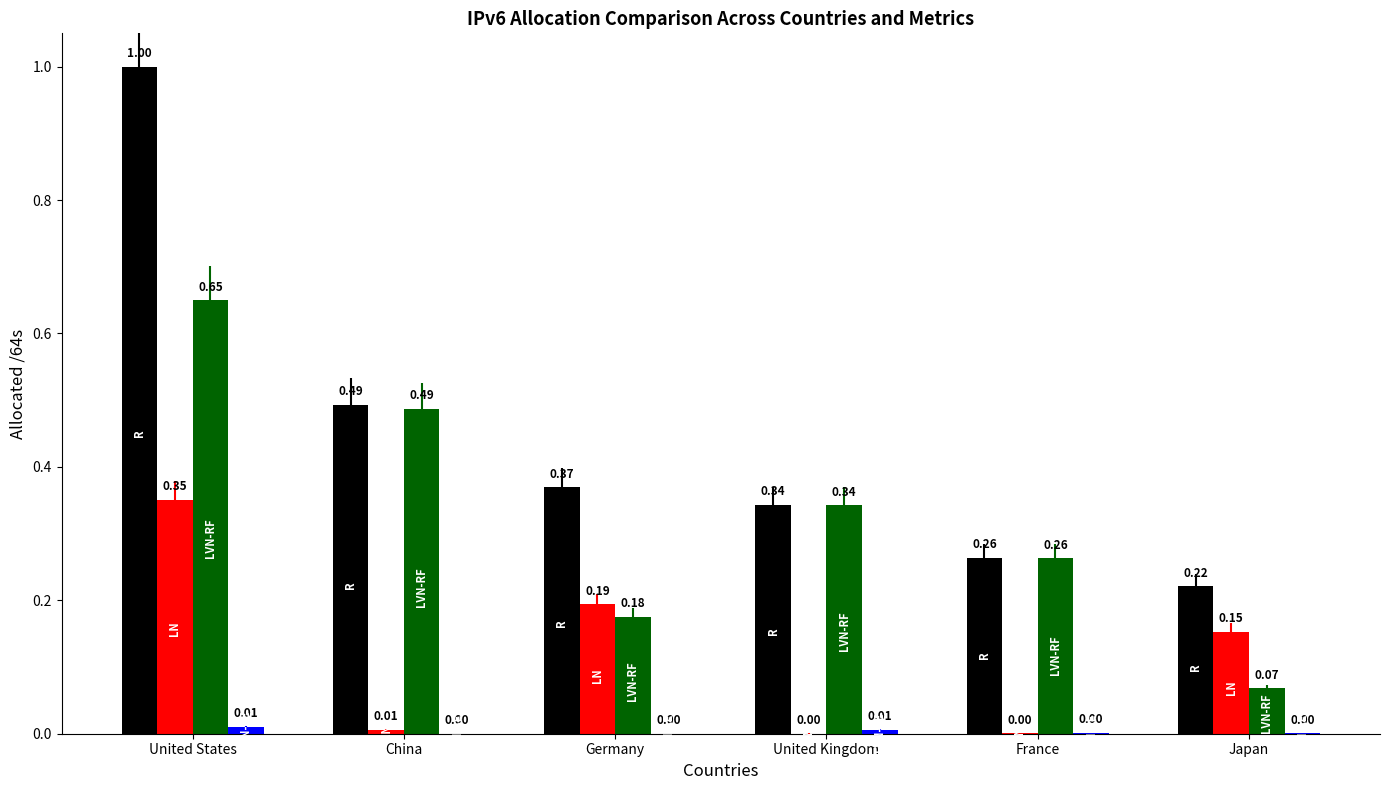

At which category is the sum across all series the highest?

United States